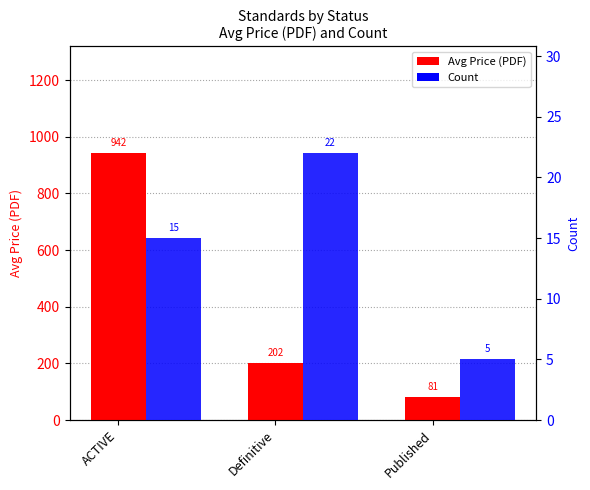

How many bars are there in total?

6